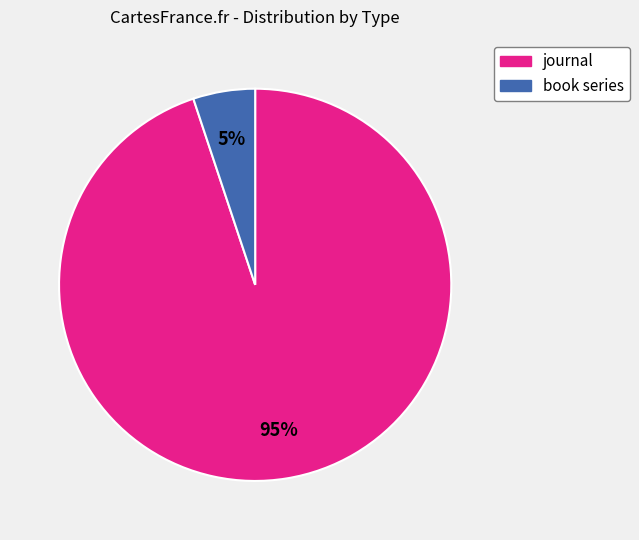

Do journal and book series together represent more than half of the pie?

Yes